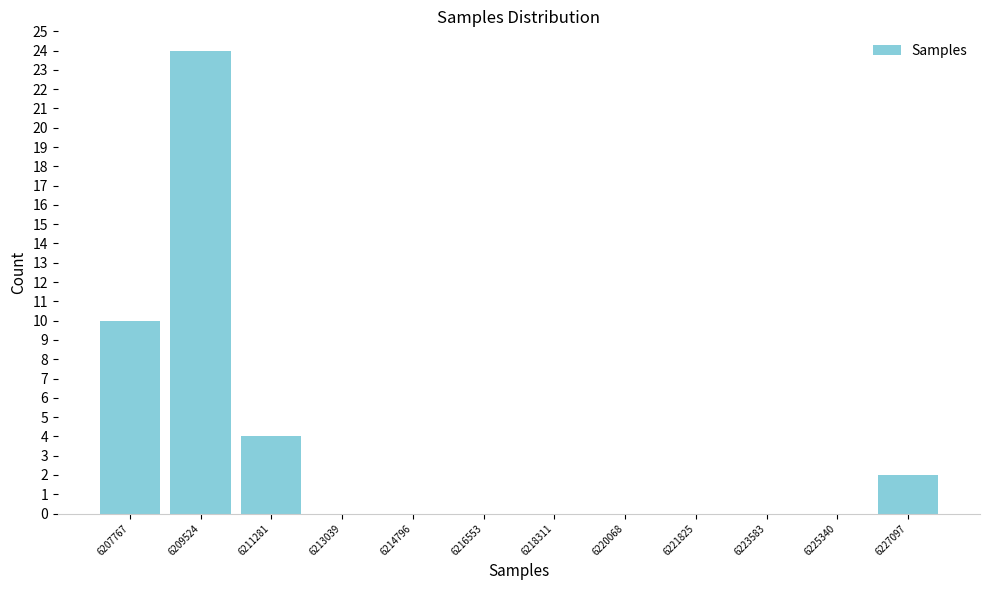

Reading right to left, list all the values displayed in this chart.

6227097=2	6225340=0	6223583=0	6221825=0	6220068=0	6218311=0	6216553=0	6214796=0	6213039=0	6211281=4	6209524=24	6207767=10